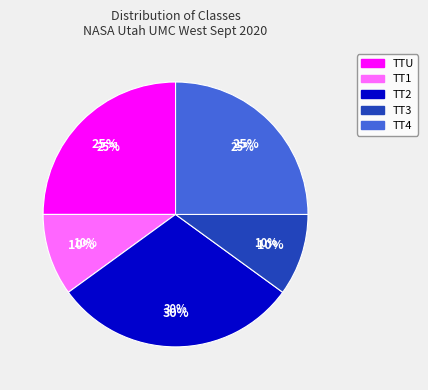

How many segments does this pie chart have?

4